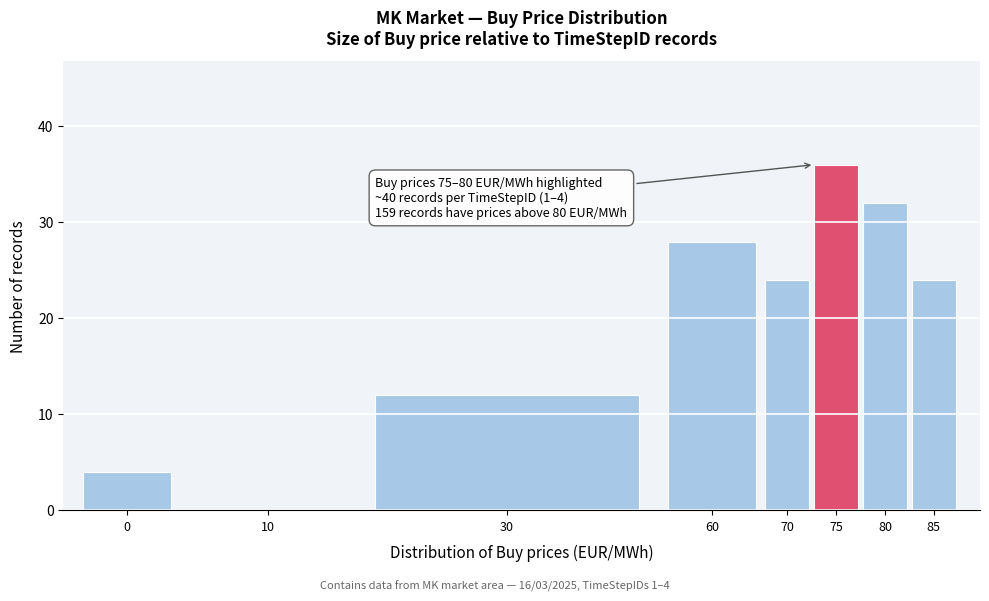

Reading right to left, extract all data points from this chart.

85=24	80=32	75=36	70=24	60=28	30=12	10=0	0=4